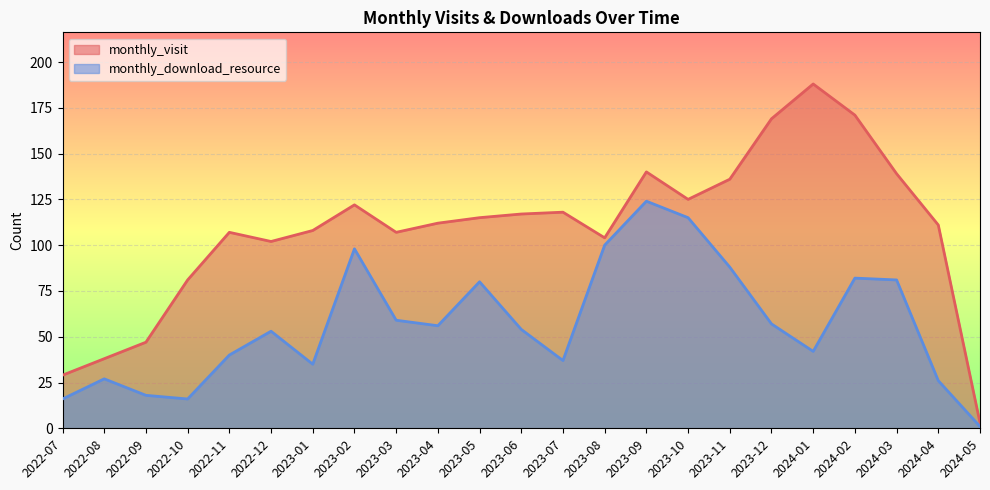

The value of monthly_visit at 2023-11 is 136. True or false?

True